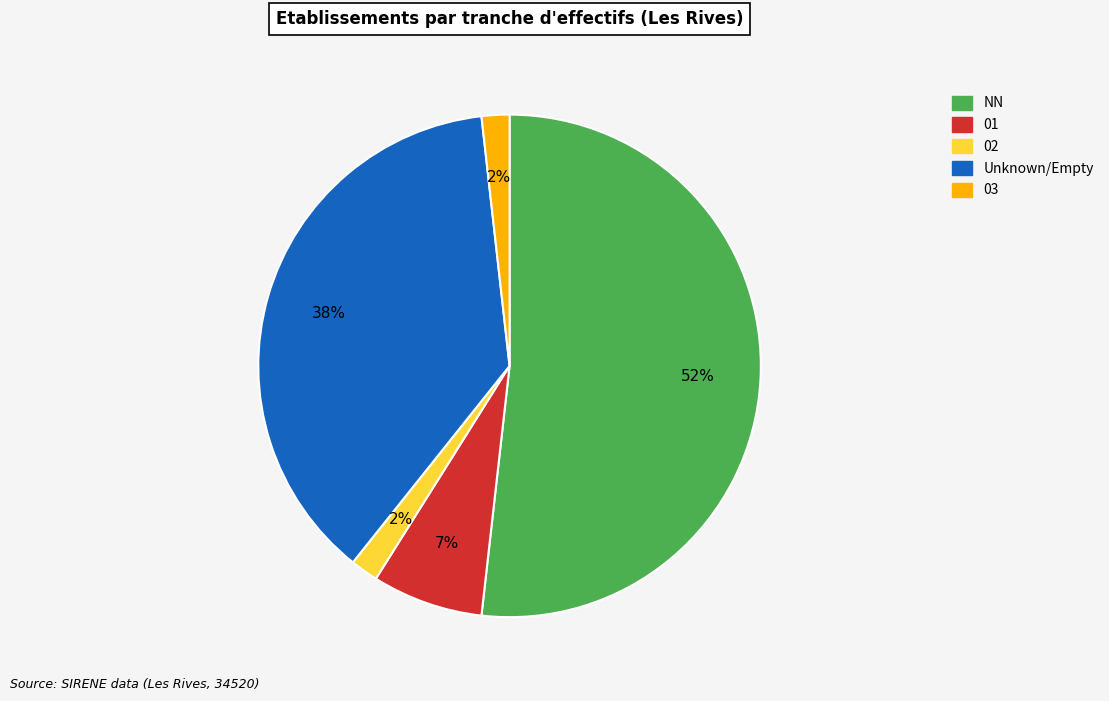

Is there any slice that represents more than half of the pie?

Yes